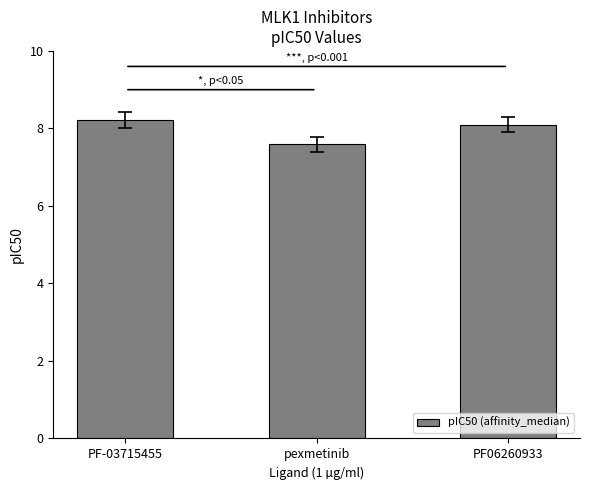

What position from the right is PF-03715455?

3